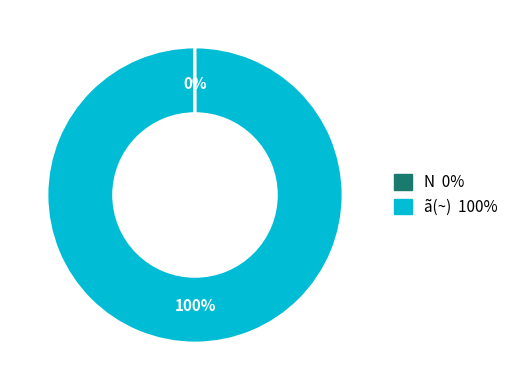

Which category has the biggest portion of the pie?

ã(~)